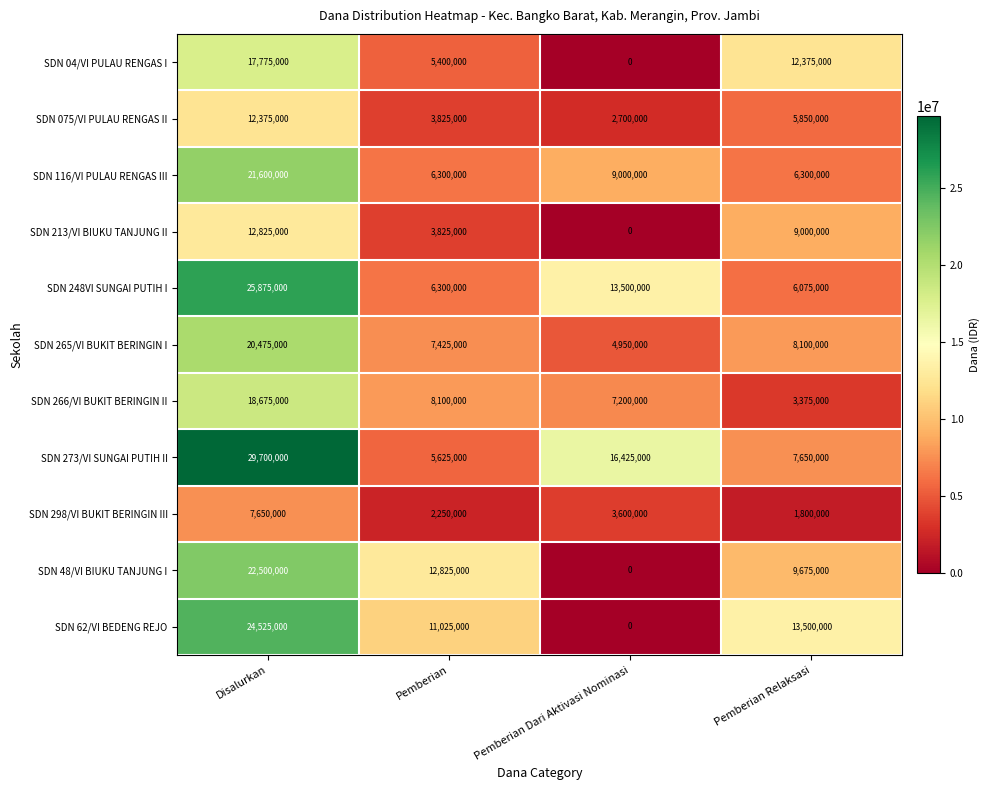

What is the difference between the second highest and second lowest values in the SDN 04/VI PULAU RENGAS I series?

6975000